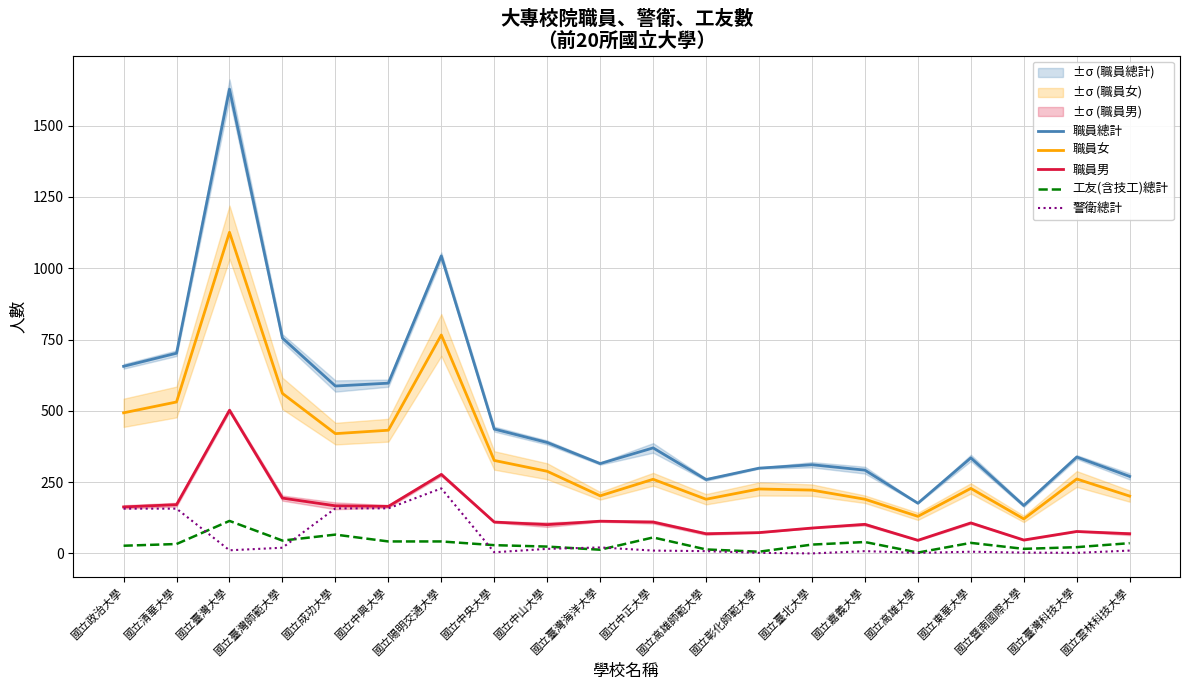

Is this an area chart (filled region under the line)?

No